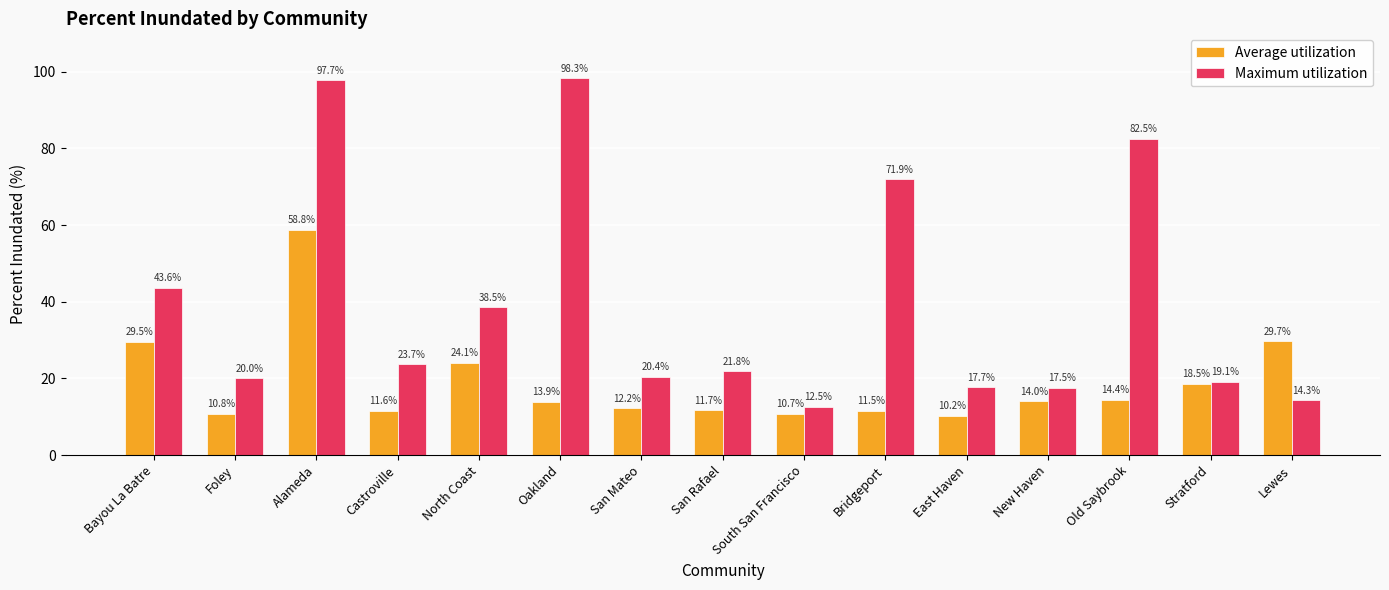

List the series in order of their peak value, lowest first.

Average utilization, Maximum utilization